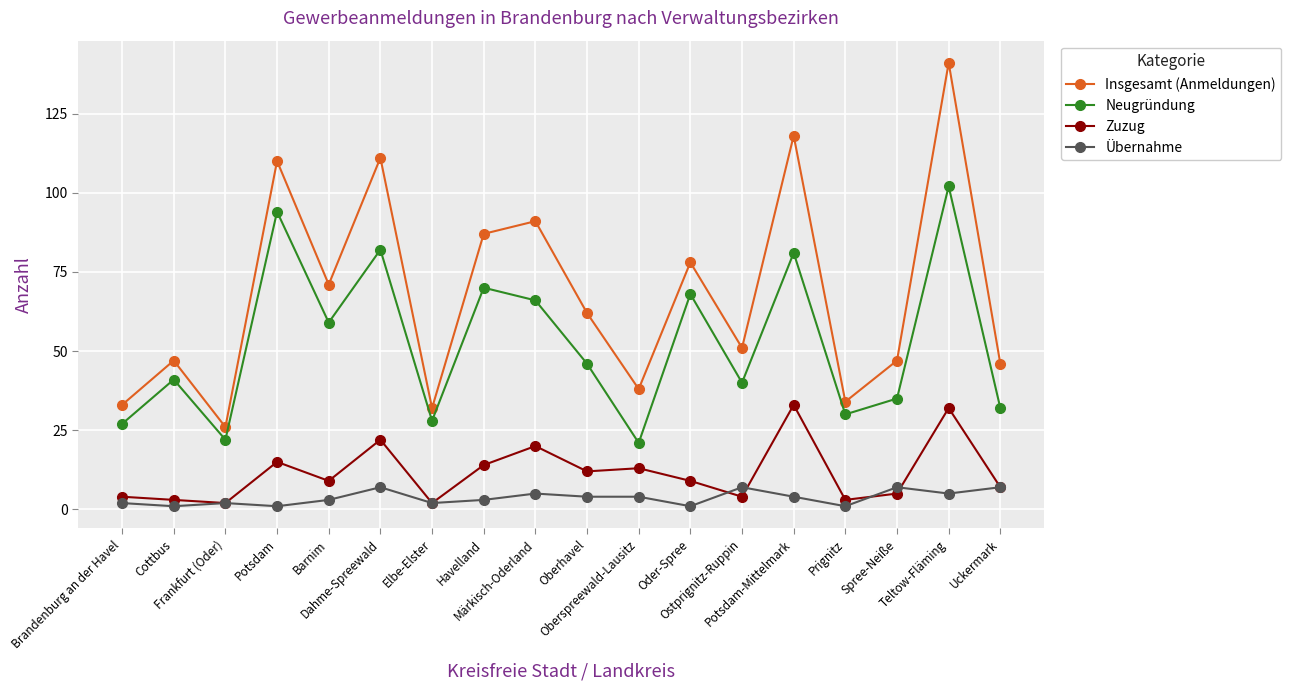

Which category has the highest value in the Insgesamt (Anmeldungen) series?

Teltow-Fläming